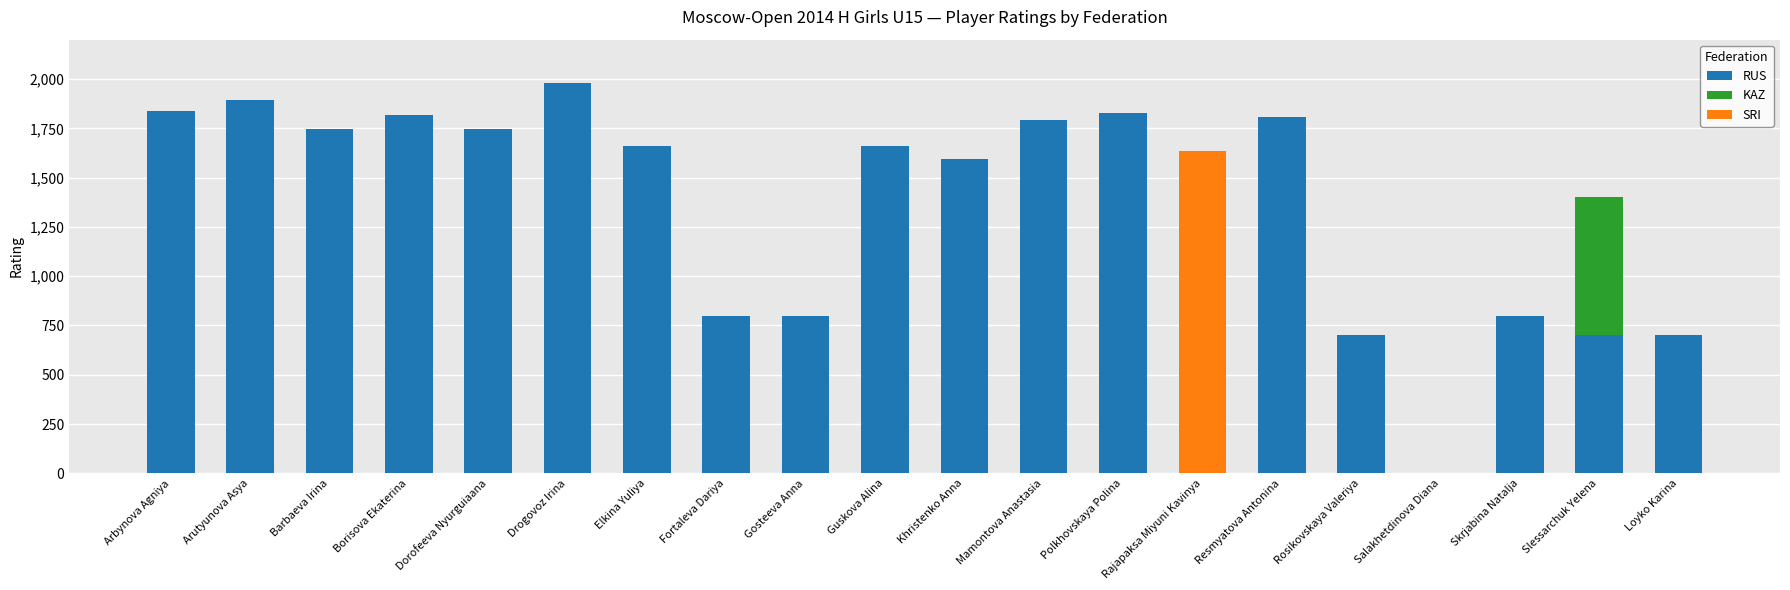

What is the total value across all series at Rajapaksa Miyuni Kavinya?

1635